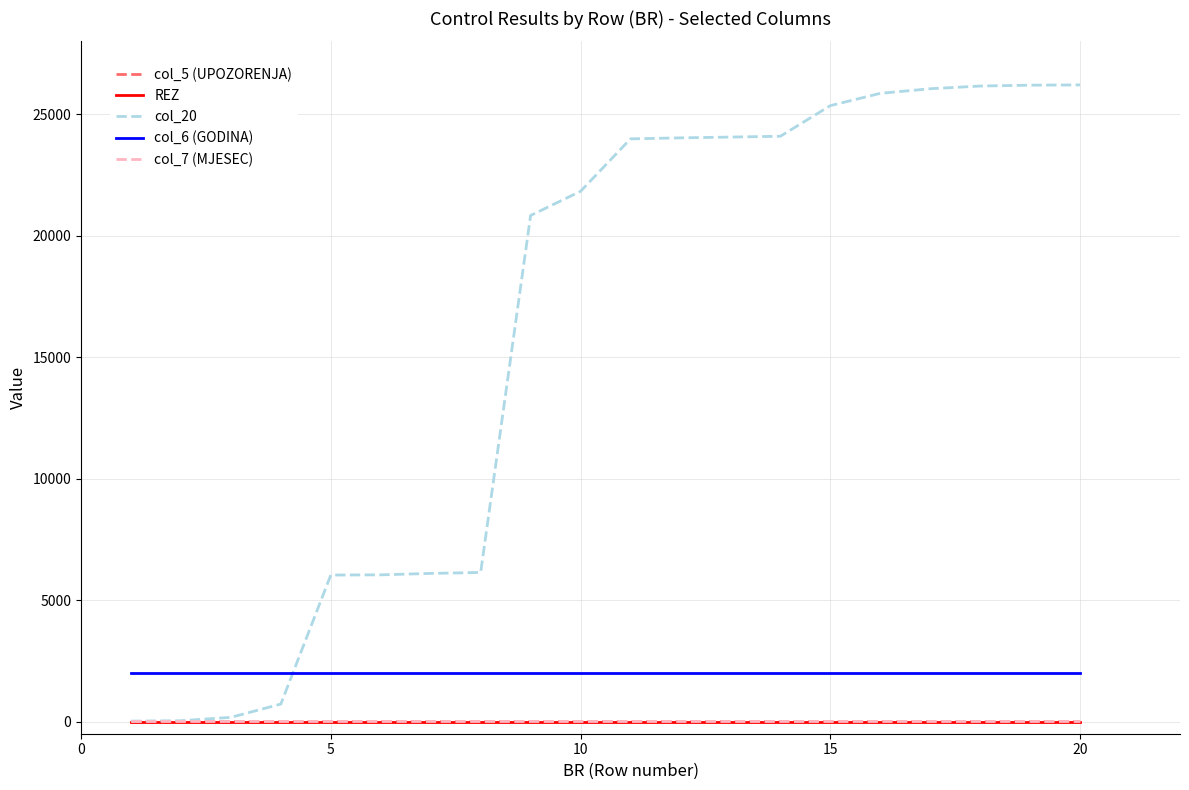

Which series has the largest total across all categories?

col_20